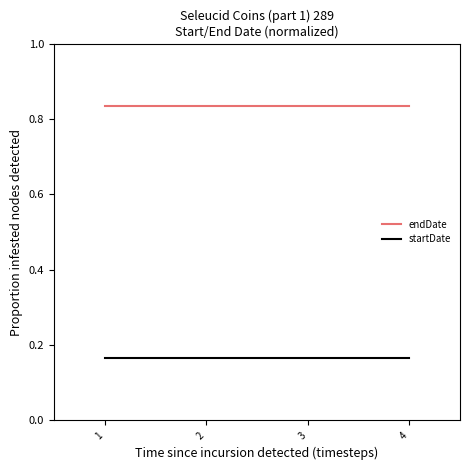

The endDate series shows 1.2 at 1. True or false?

False